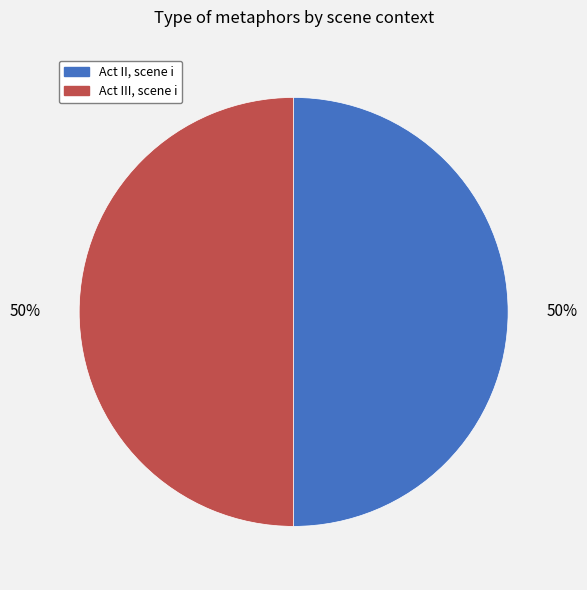

Approximately how many times larger is the value at Act II, scene i compared to Act III, scene i?

1.0